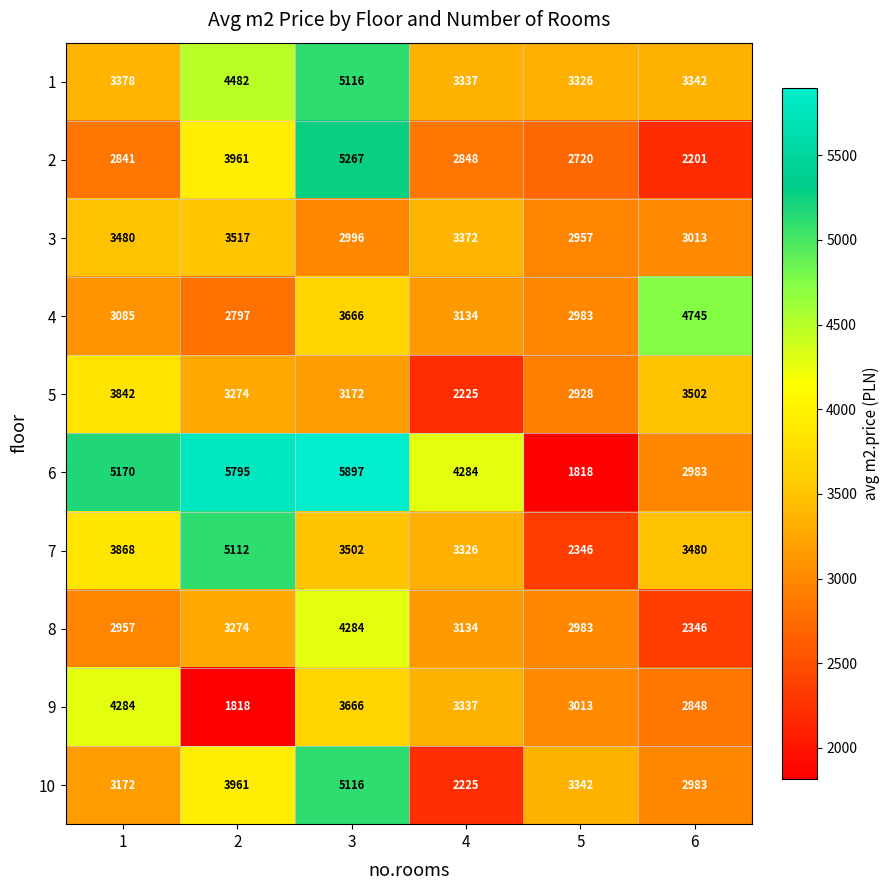

What is the difference between the 9 values at 1 and 2?

2466